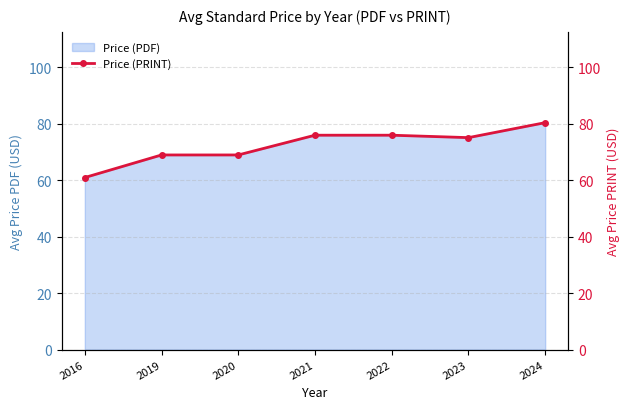

How many categories are shown in the chart?

7